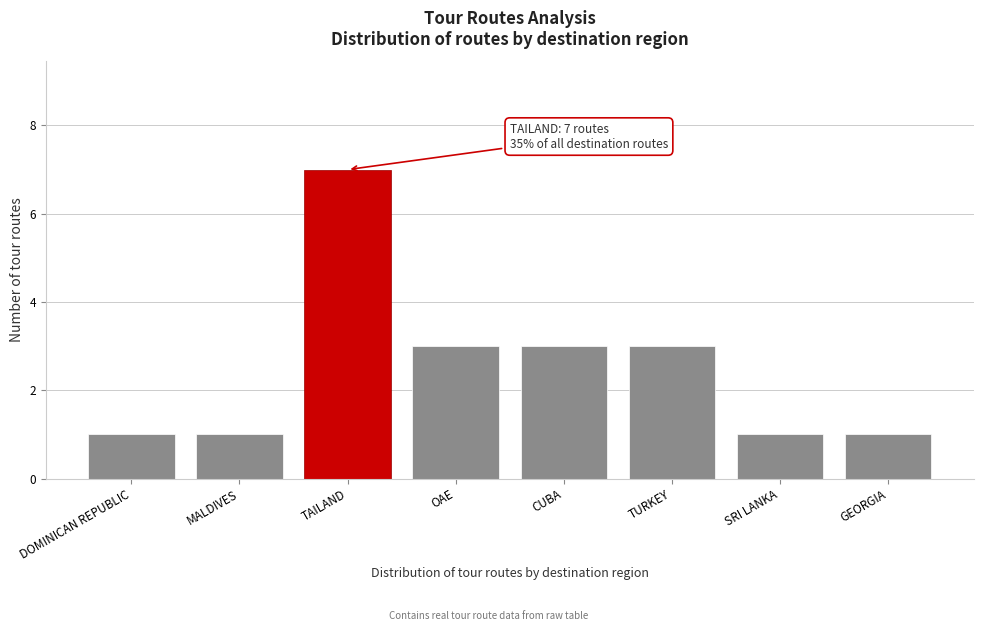

Reading left to right, what are all the values shown in this chart?

DOMINICAN REPUBLIC=1	MALDIVES=1	TAILAND=7	OAE=3	CUBA=3	TURKEY=3	SRI LANKA=1	GEORGIA=1